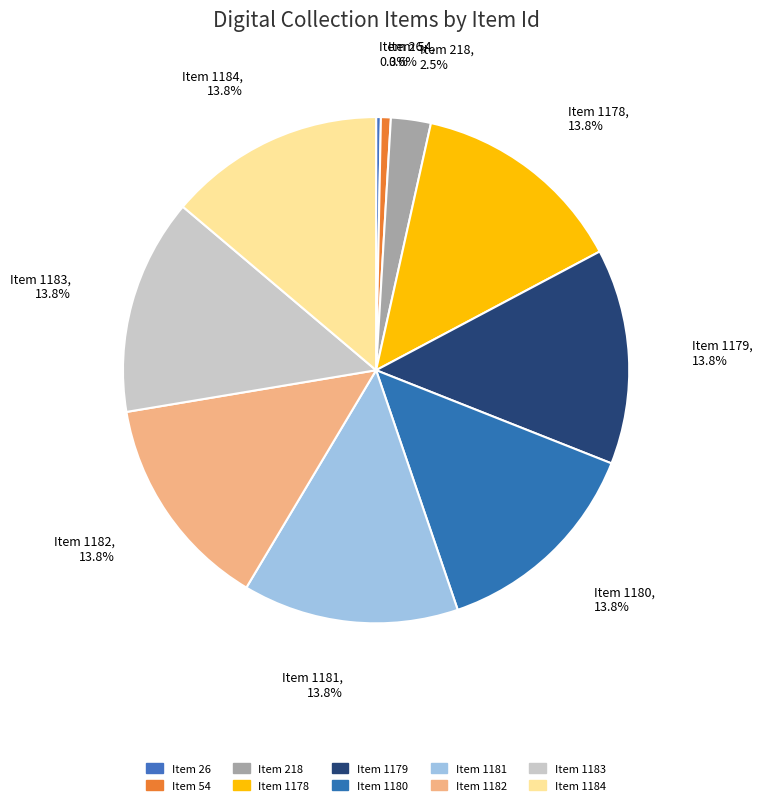

Rank the categories by value from highest to lowest.

Item 1184, Item 1183, Item 1182, Item 1181, Item 1180, Item 1179, Item 1178, Item 218, Item 54, Item 26